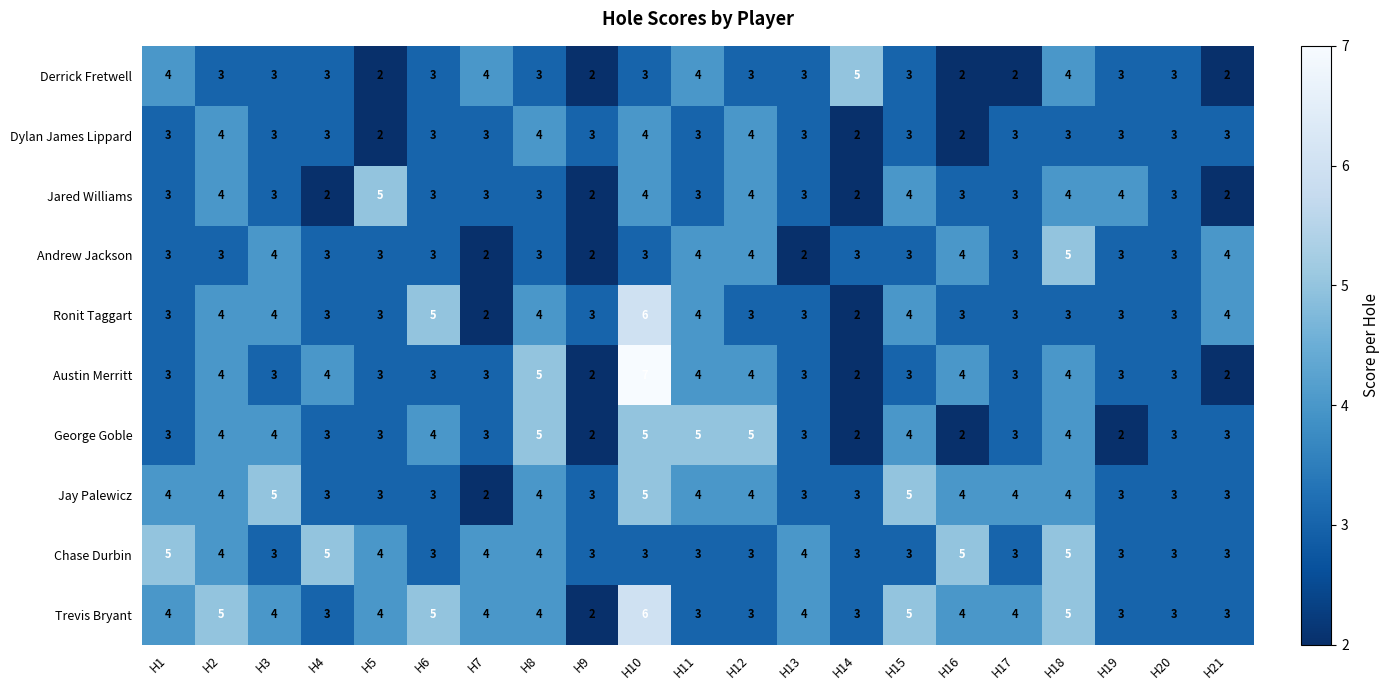

Which series has the largest range (max minus min)?

Austin Merritt